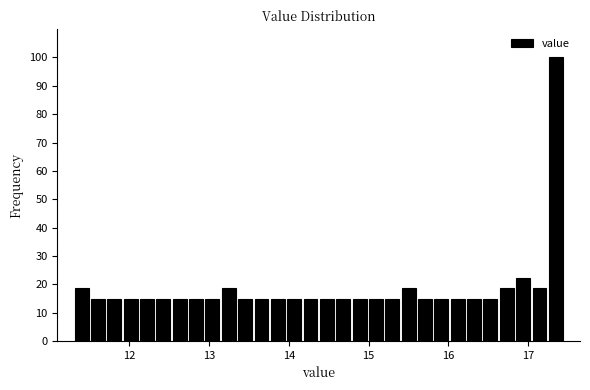

Around what value on the x-axis is the tallest bar? Give the approximate position of its centre, as read against the axis.

17.3